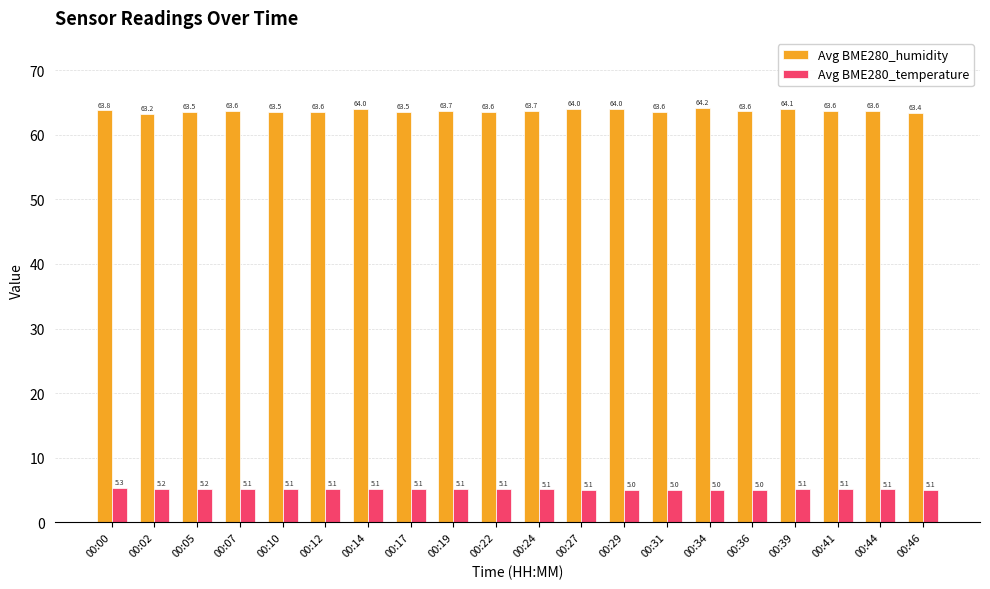

List the series in order of their peak value, lowest first.

Avg BME280_temperature, Avg BME280_humidity